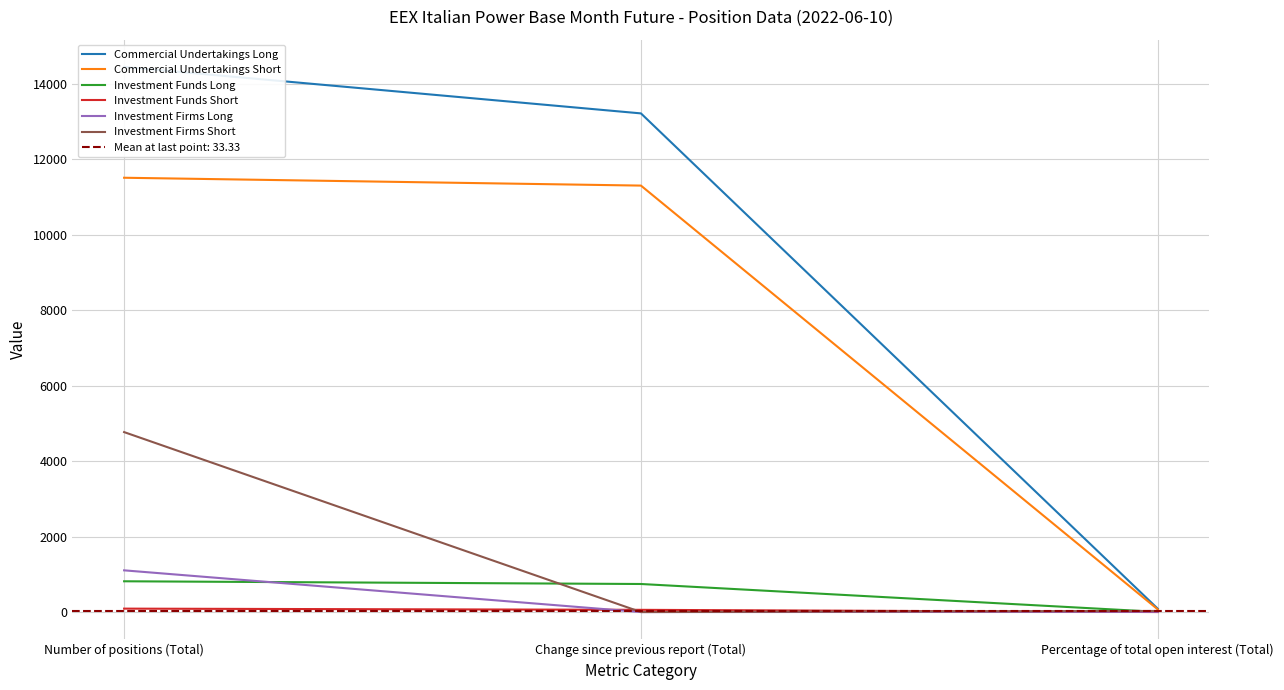

What is the sum of all Investment Firms Long values?

1112.8